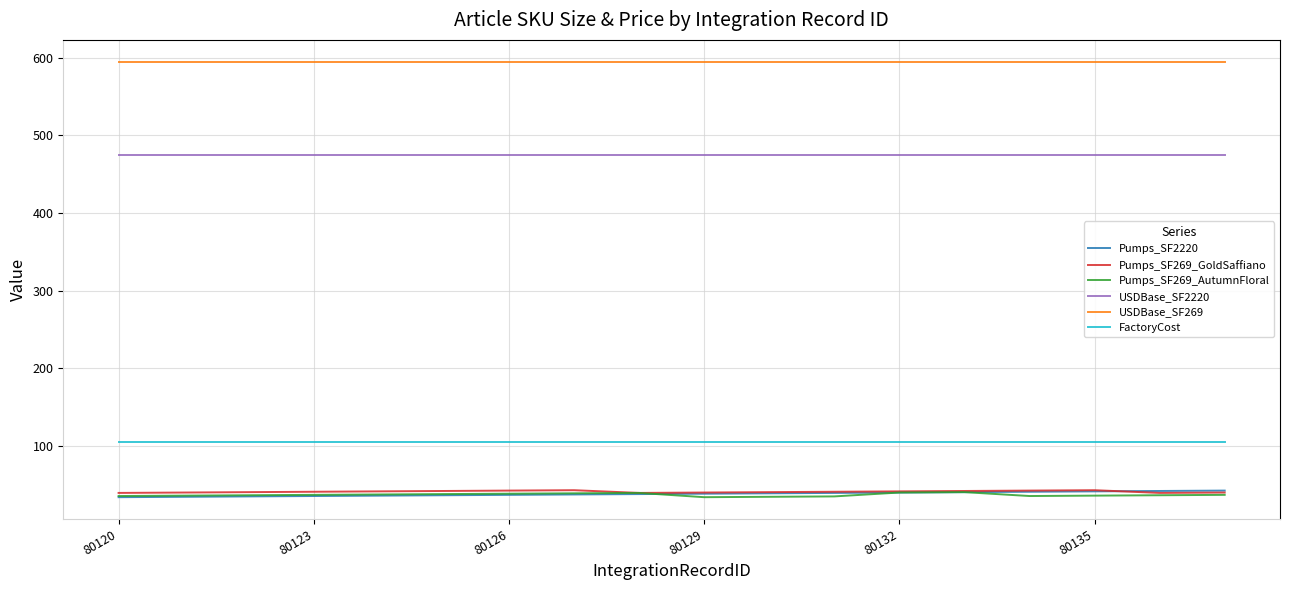

True or false: USDBase_SF2220 and USDBase_SF269 cross at least once.

False